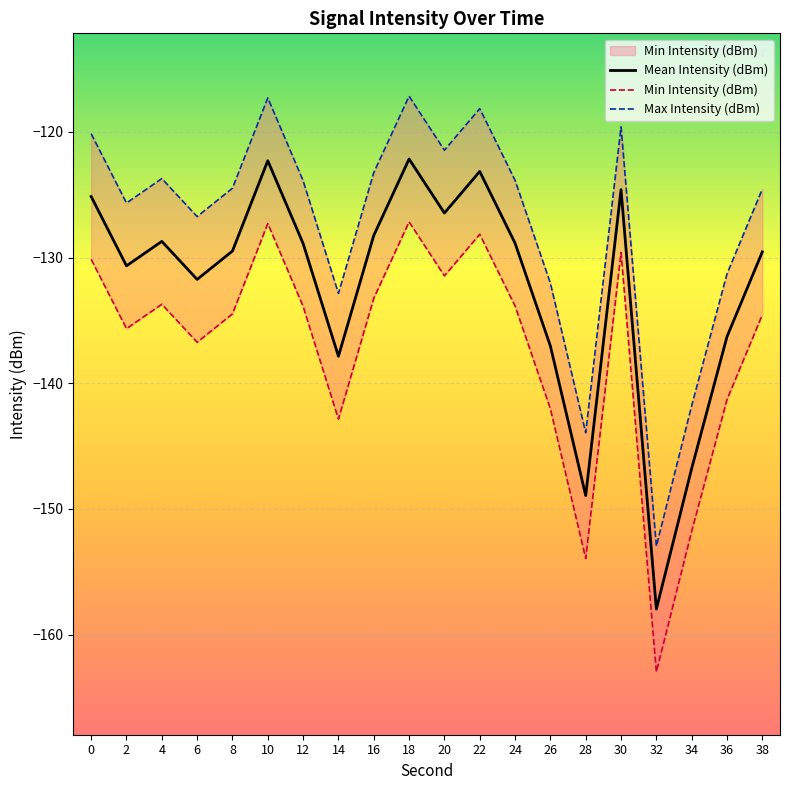

How many values in the Max Intensity (dBm) series exceed -123?

6